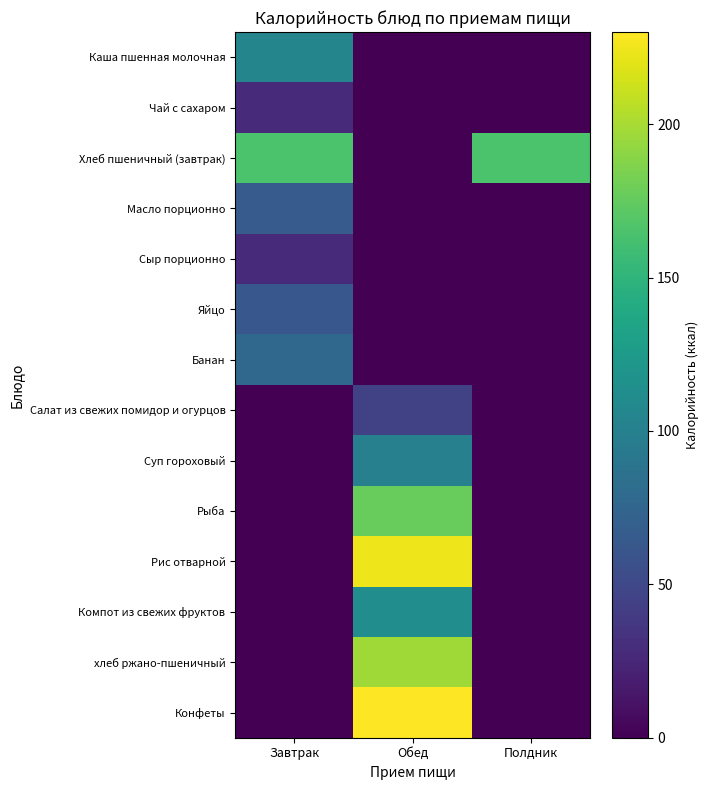

Reading right to left, list all the values displayed in this chart.

Каша пшенная молочная: Полдник=0.0	Обед=0.0	Завтрак=104.6
Чай с сахаром: Полдник=0.0	Обед=0.0	Завтрак=28.0
Хлеб пшеничный (завтрак): Полдник=165.0	Обед=0.0	Завтрак=165.0
Масло порционно: Полдник=0.0	Обед=0.0	Завтрак=66.1
Сыр порционно: Полдник=0.0	Обед=0.0	Завтрак=27.1
Яйцо: Полдник=0.0	Обед=0.0	Завтрак=62.8
Банан: Полдник=0.0	Обед=0.0	Завтрак=76.7
Салат из свежих помидор и огурцов: Полдник=0.0	Обед=44.5	Завтрак=0.0
Суп гороховый: Полдник=0.0	Обед=100.0	Завтрак=0.0
Рыба: Полдник=0.0	Обед=176.8	Завтрак=0.0
Рис отварной: Полдник=0.0	Обед=224.2	Завтрак=0.0
Компот из свежих фруктов: Полдник=0.0	Обед=112.8	Завтрак=0.0
хлеб ржано-пшеничный: Полдник=0.0	Обед=197.1	Завтрак=0.0
Конфеты: Полдник=0.0	Обед=230.0	Завтрак=0.0